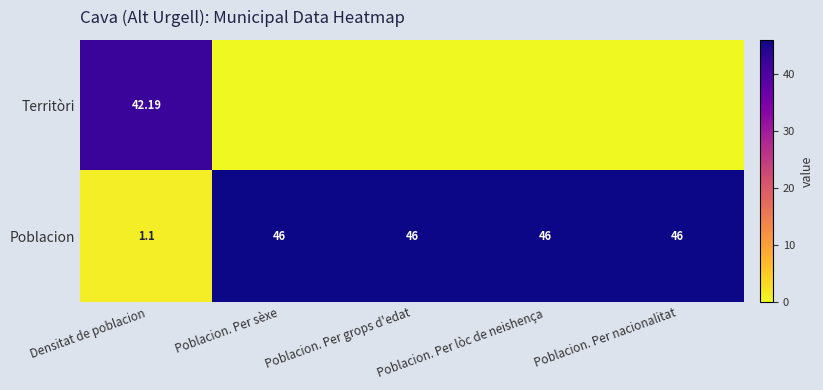

Rank the series by their average value, from lowest to highest.

Territòri, Poblacion